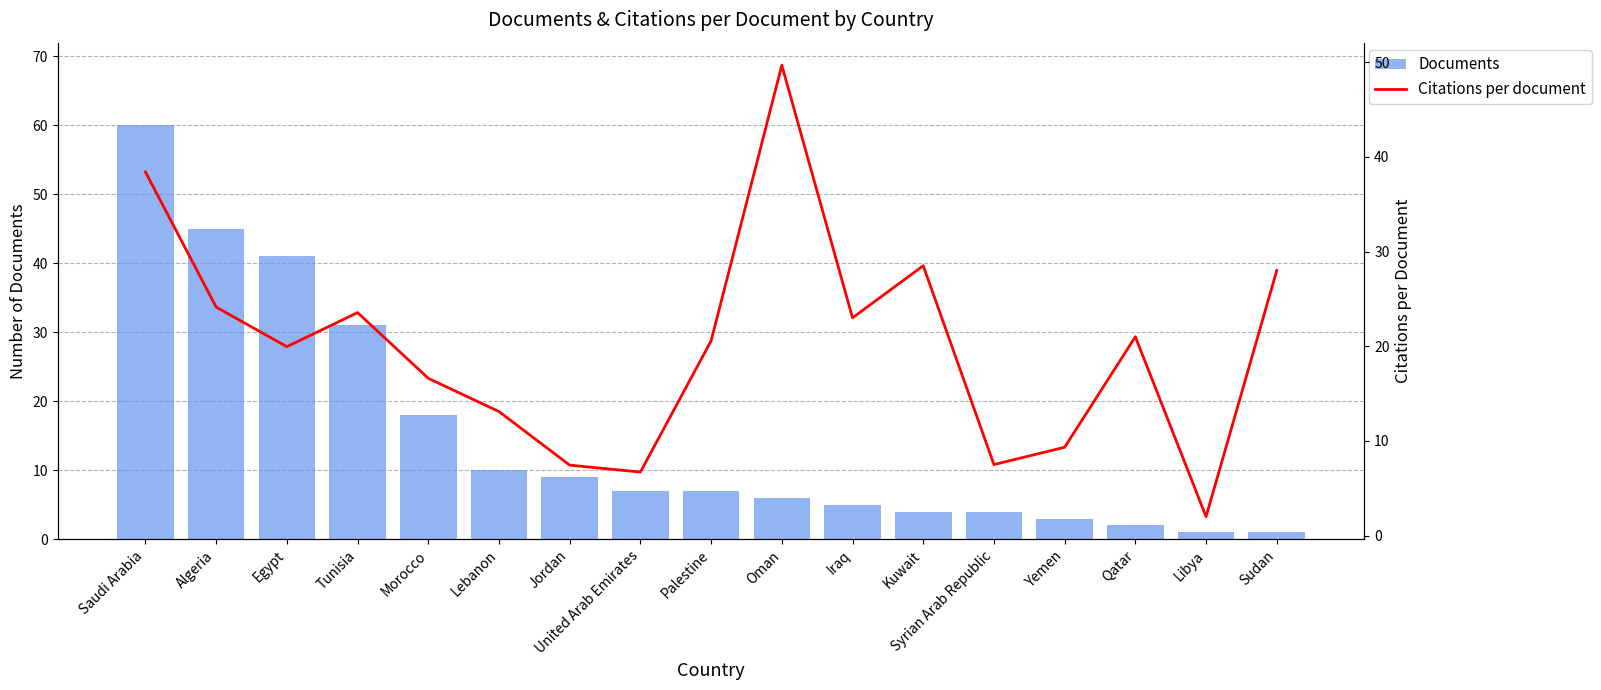

Which series has the largest total across all categories?

Citations per document